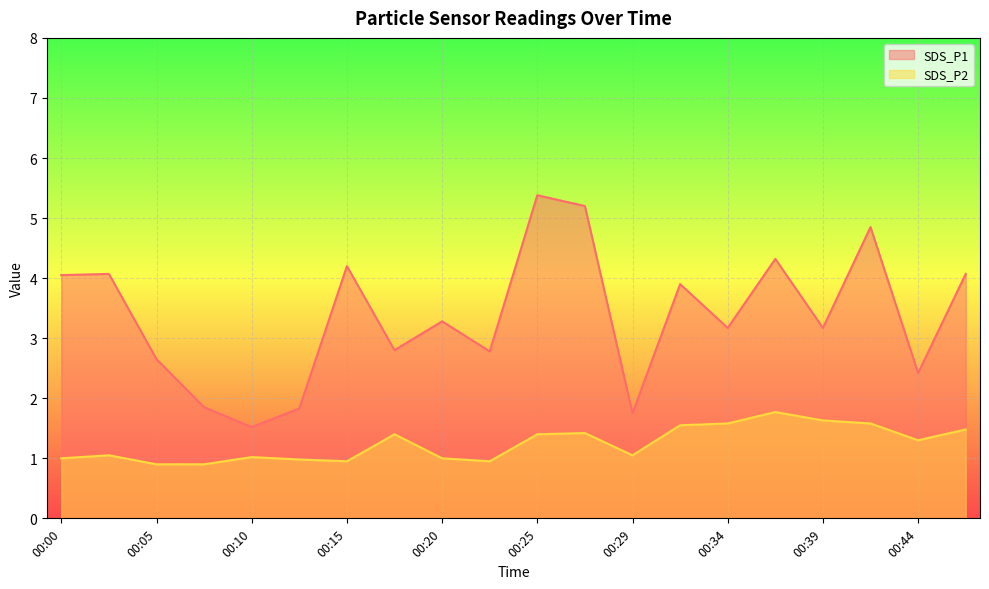

What is the spread (max minus min) of values at 00:46?

2.6